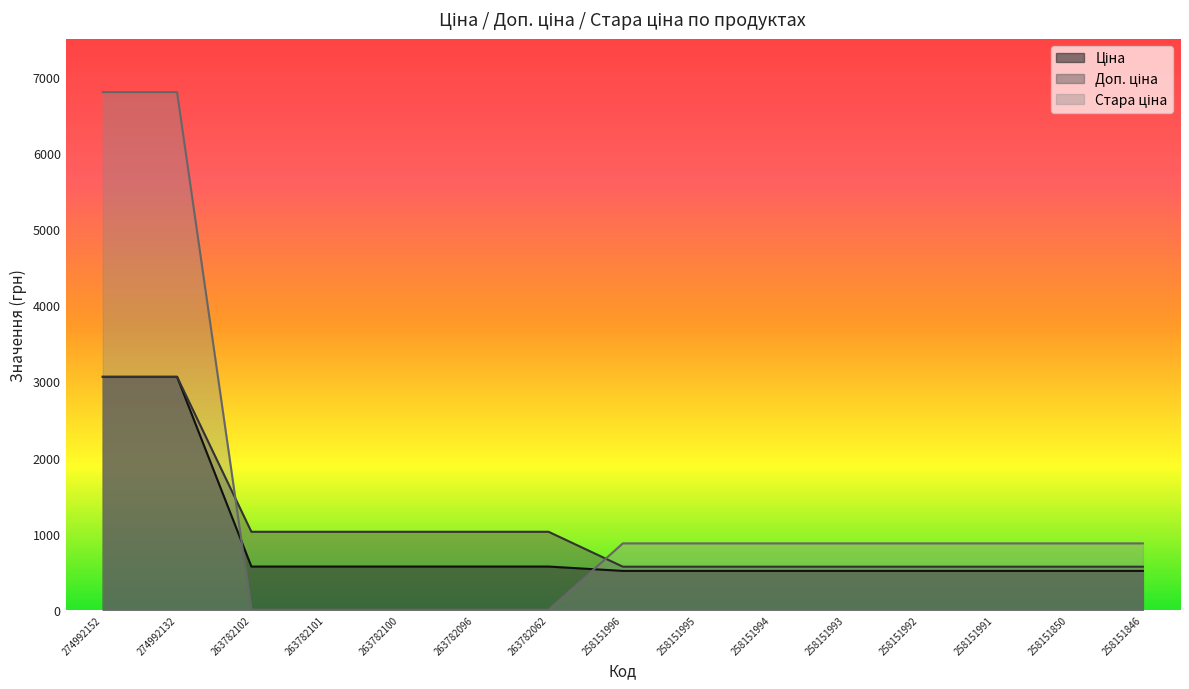

Which series has the largest total across all categories?

Стара ціна